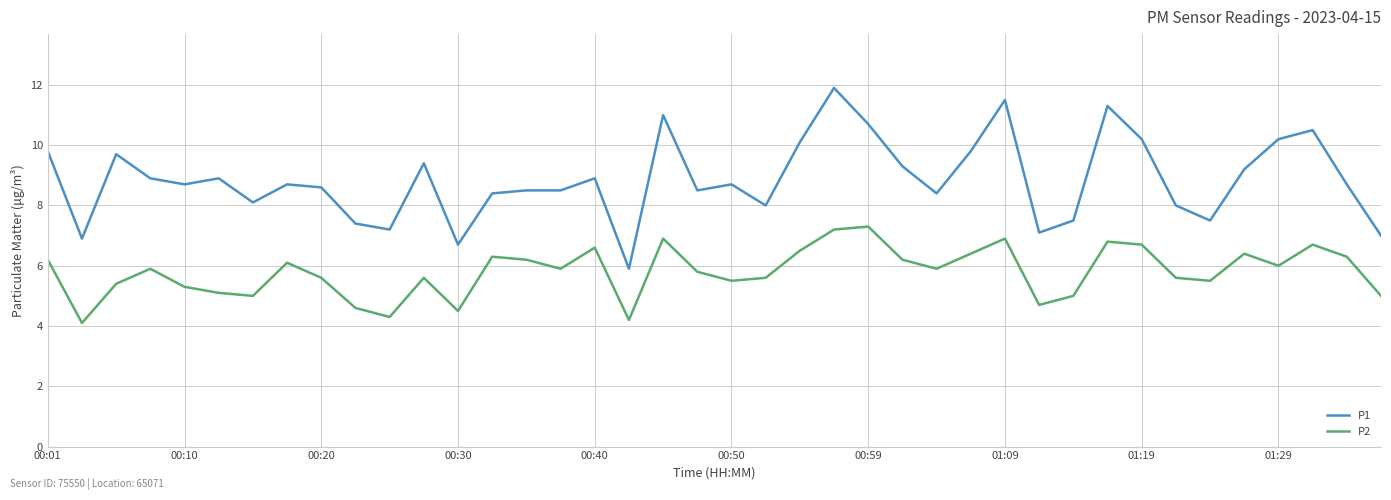

Which series has the largest range (max minus min)?

P1